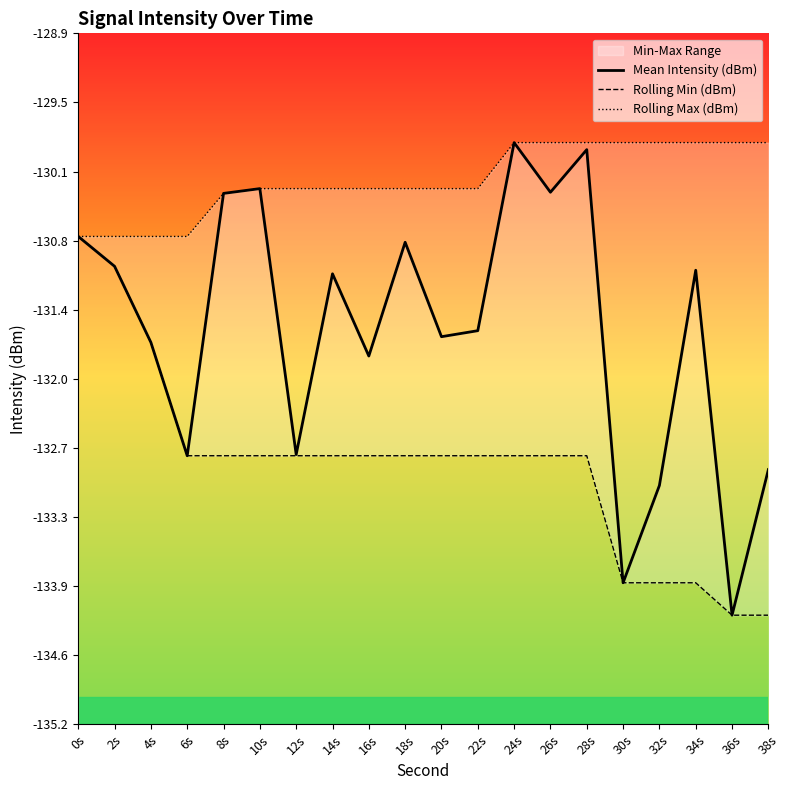

Does the chart display data point markers on the line(s)?

No